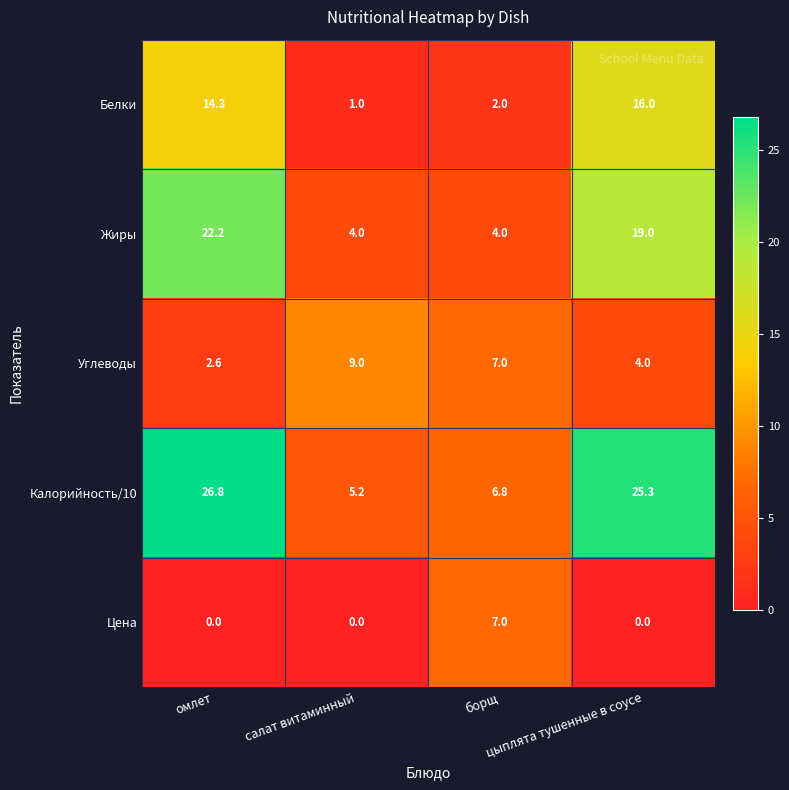

What is the lowest value of the Калорийность/10 series?

5.2